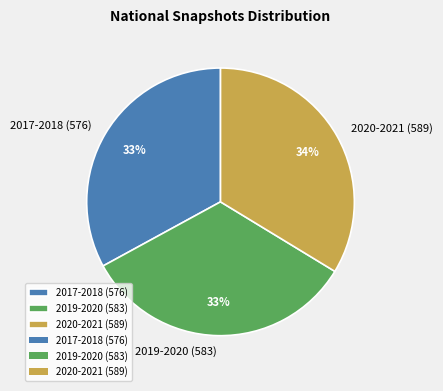

Does 2017-2018 (576) represent more than half of the total?

No